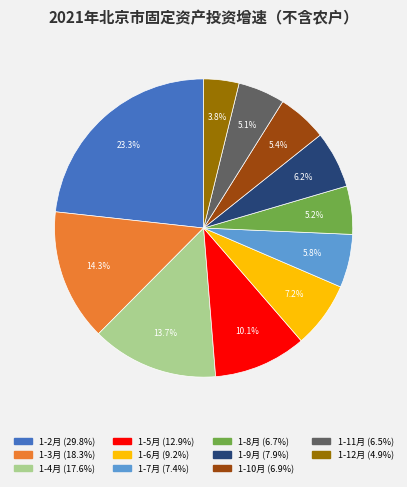

What is the smallest slice in the pie chart?

1-12月